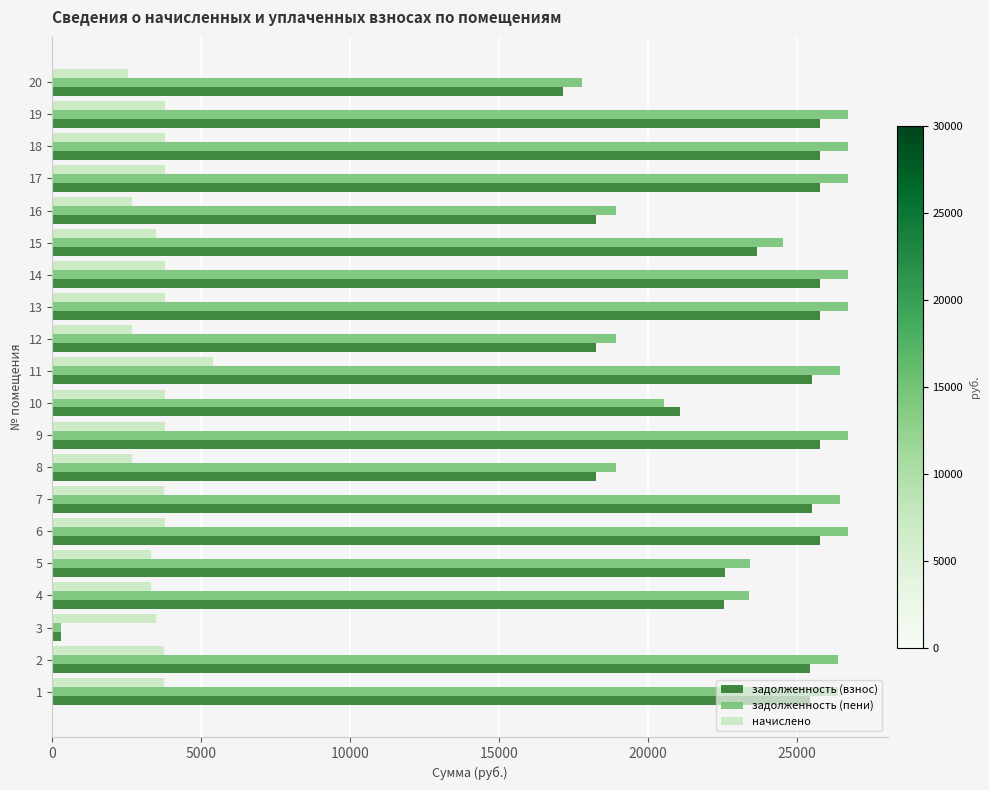

What is the maximum value shown in the chart?

26730.5